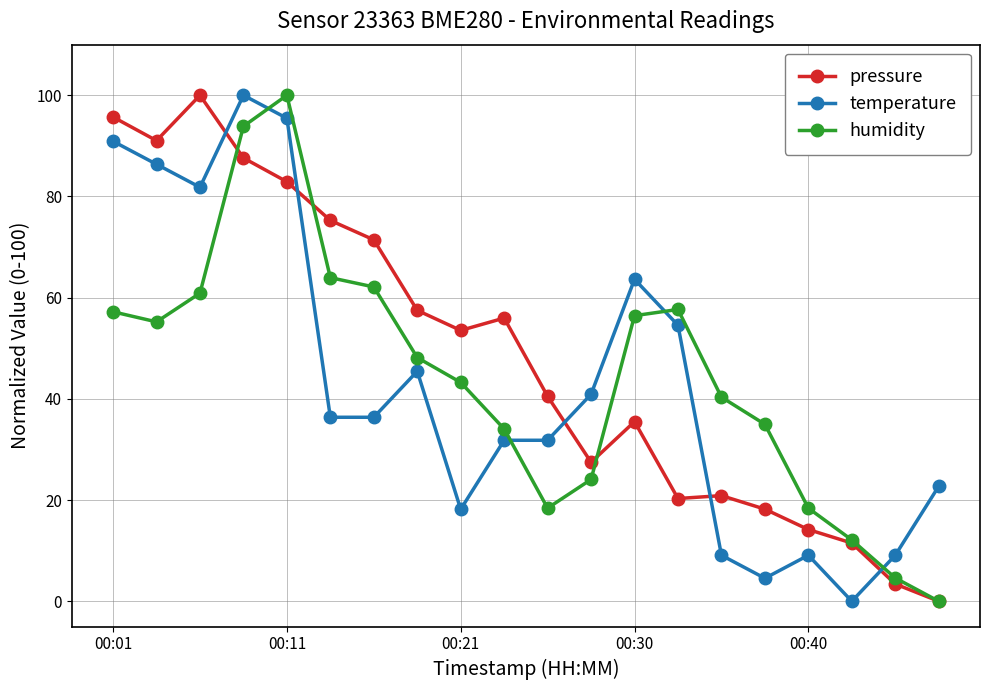

What is the value of the pressure point at the 5th from the left?

82.9